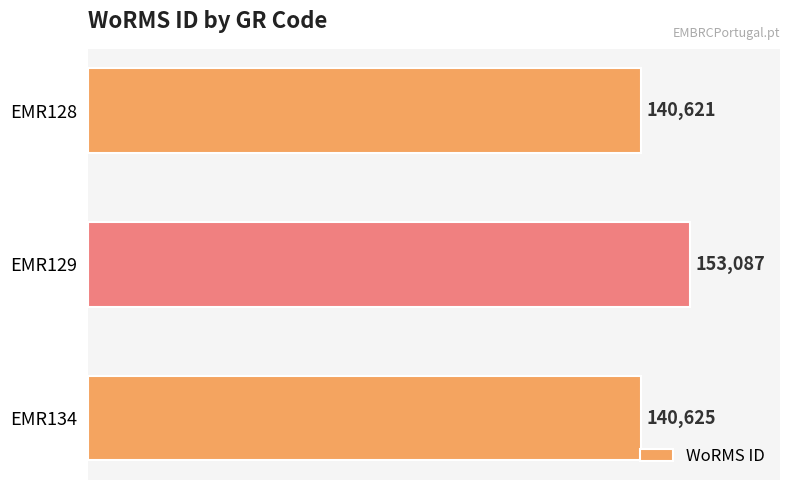

The chart shows a value of 153087 at EMR129. True or false?

True